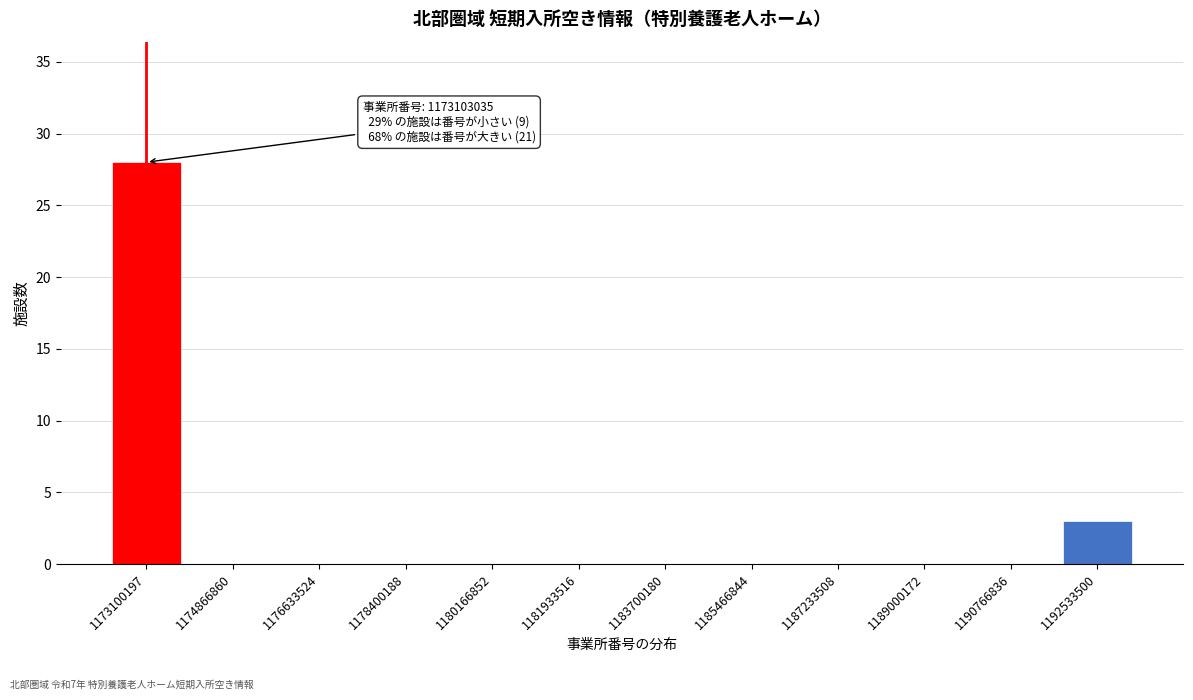

Reading left to right, extract all data points from this chart.

1173100197=28	1174866860=0	1176633524=0	1178400188=0	1180166852=0	1181933516=0	1183700180=0	1185466844=0	1187233508=0	1189000172=0	1190766836=0	1192533500=3